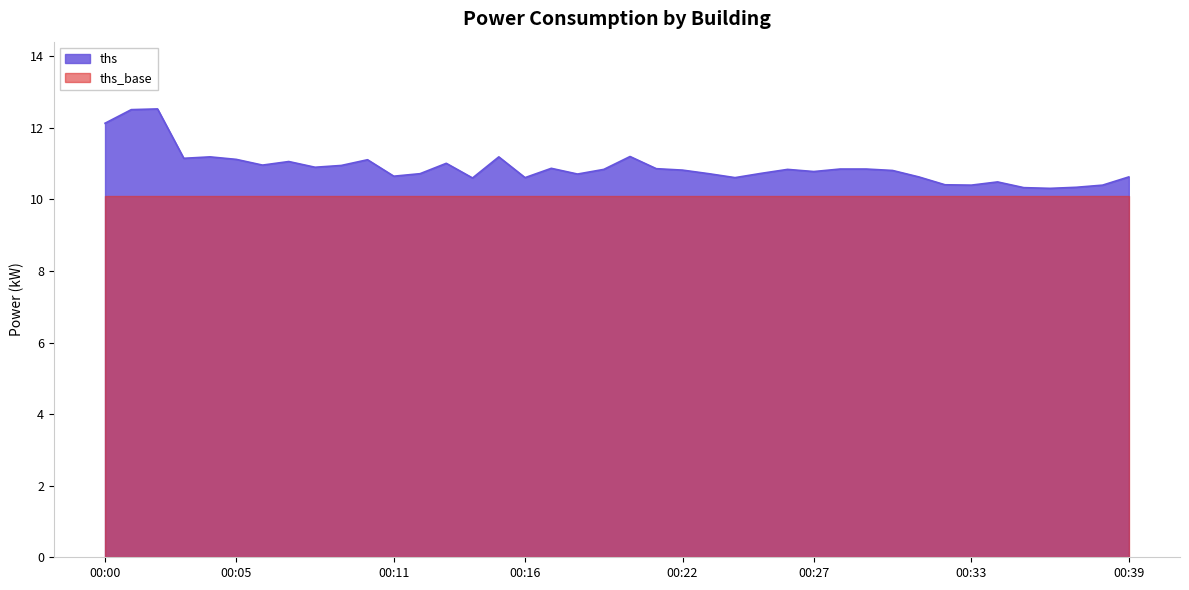

Is it true that the value at 18:00 is 10.7?

True